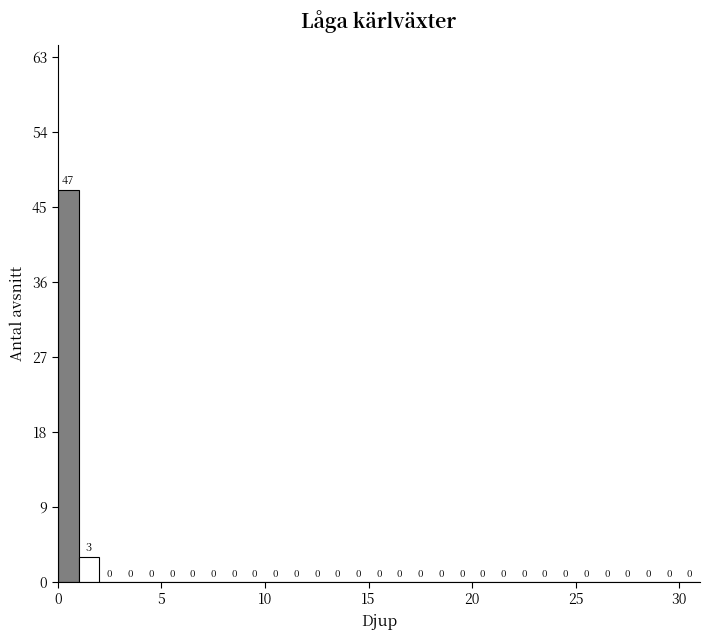

Read against the x-axis, roughly where is the centre of the tallest bar?

0.5